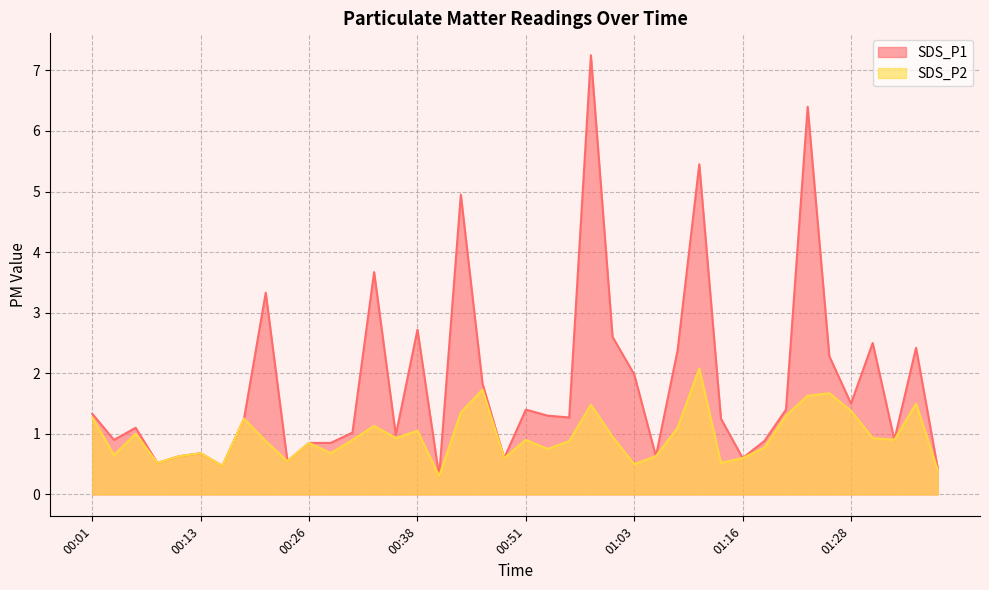

What is the total value across all series at 00:41?

0.6